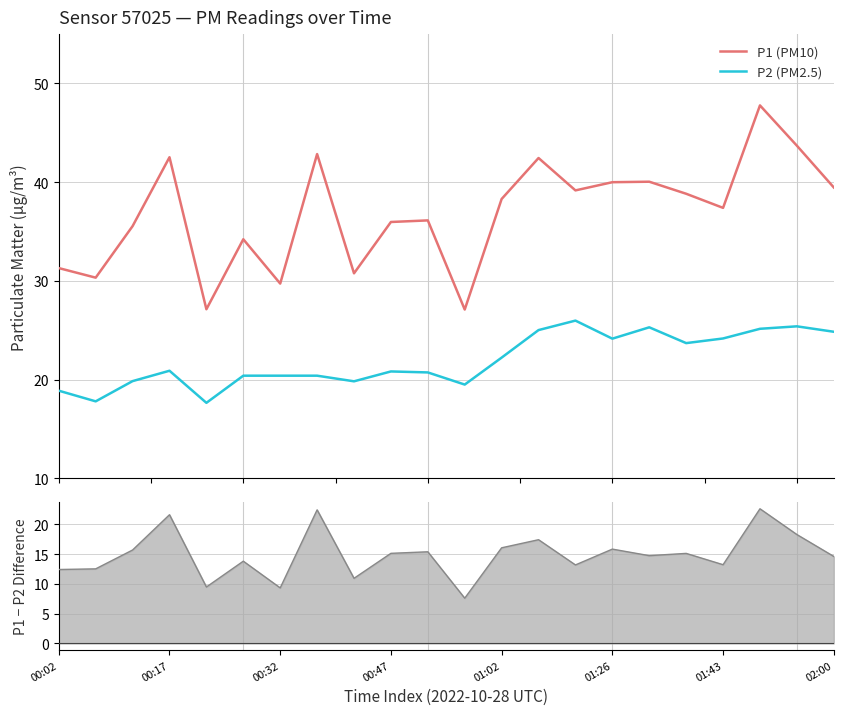

At how many categories does at least one series exceed 18?

22